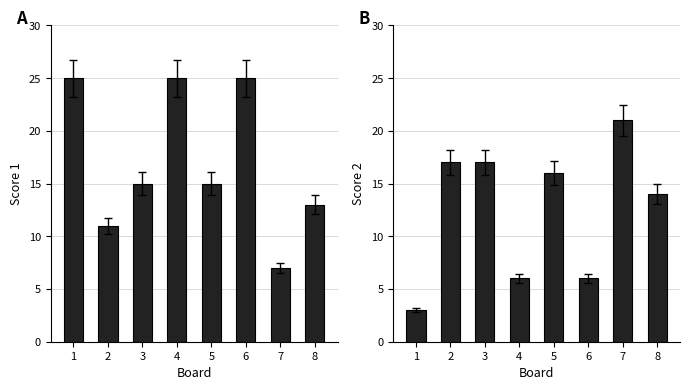

Count the number of categories in the chart.

8